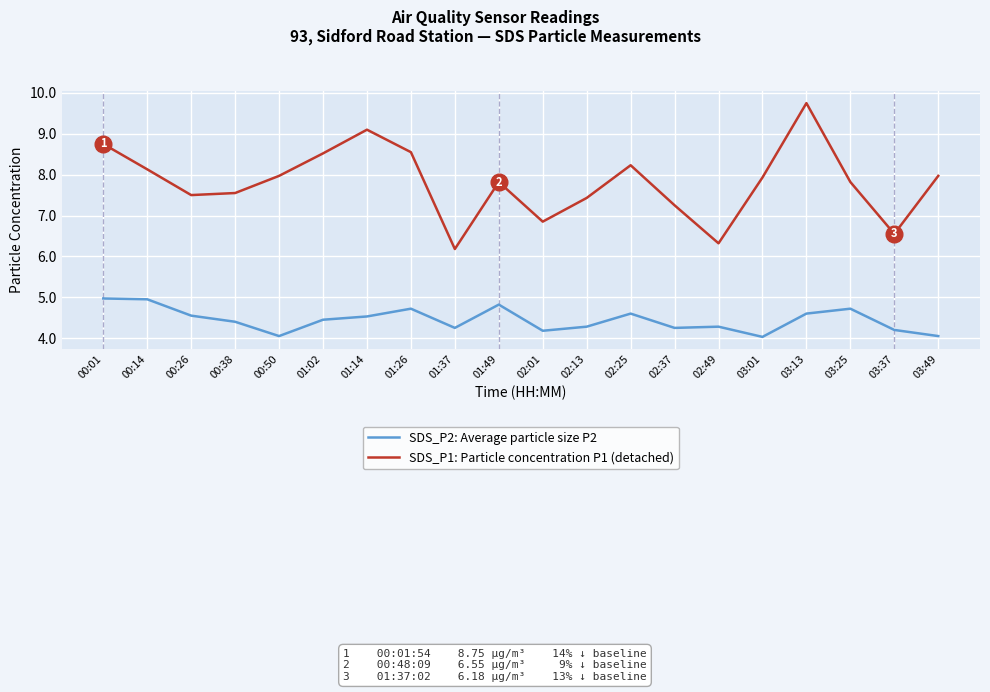

The value of SDS_P2: Average particle size P2 at 01:49 is 4.8. True or false?

True